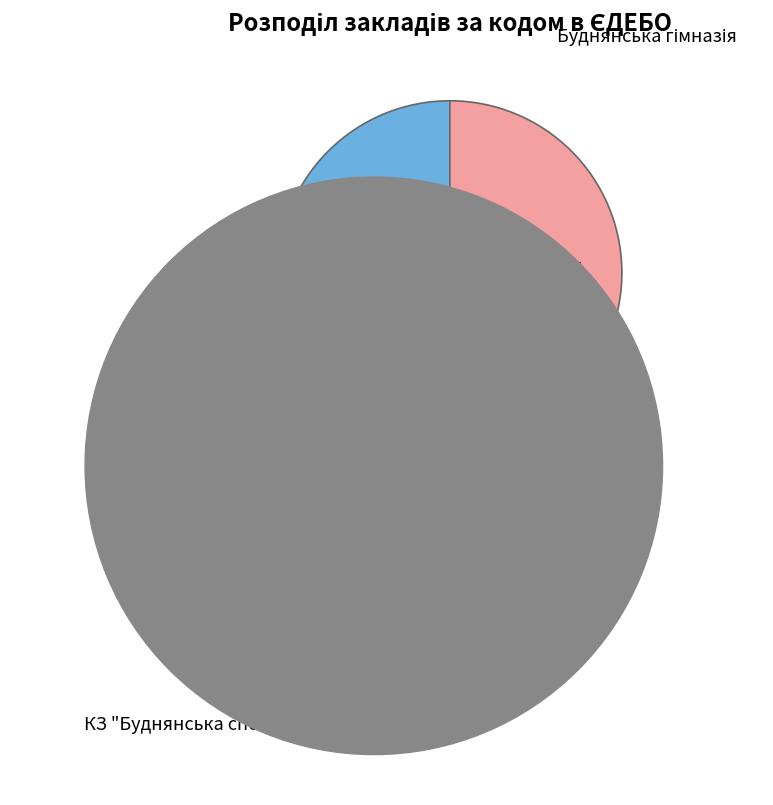

Between Буднянська гімназія and КЗ "Буднянська спеціальна школа", which is larger?

Буднянська гімназія